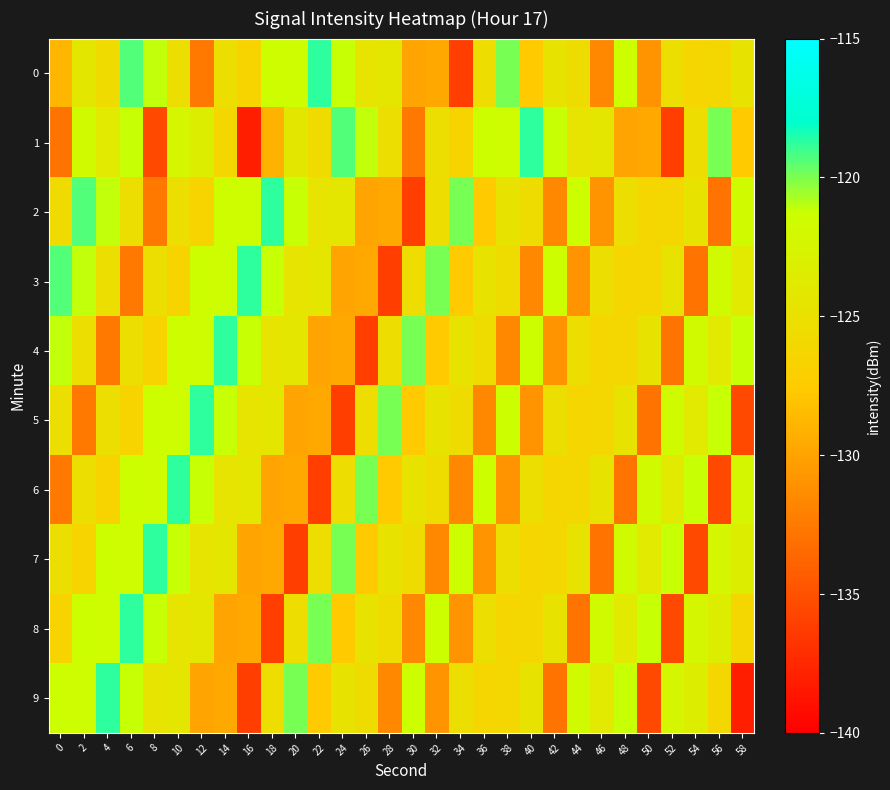

At which category does the chart reach its peak across all series?

22